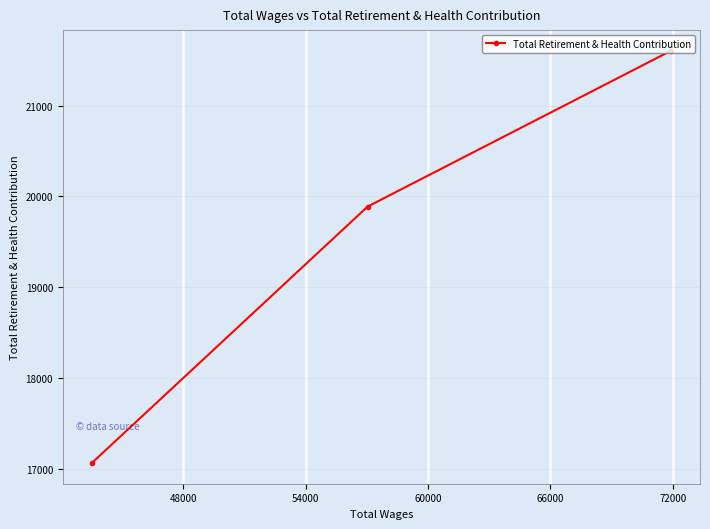

Does the chart display data point markers on the line(s)?

Yes